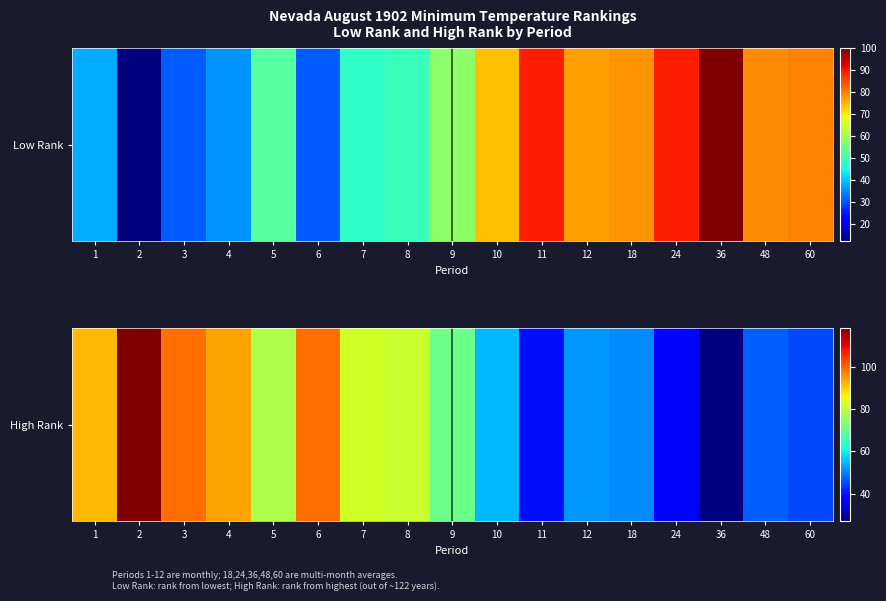

Where does the data first go above 71?

1